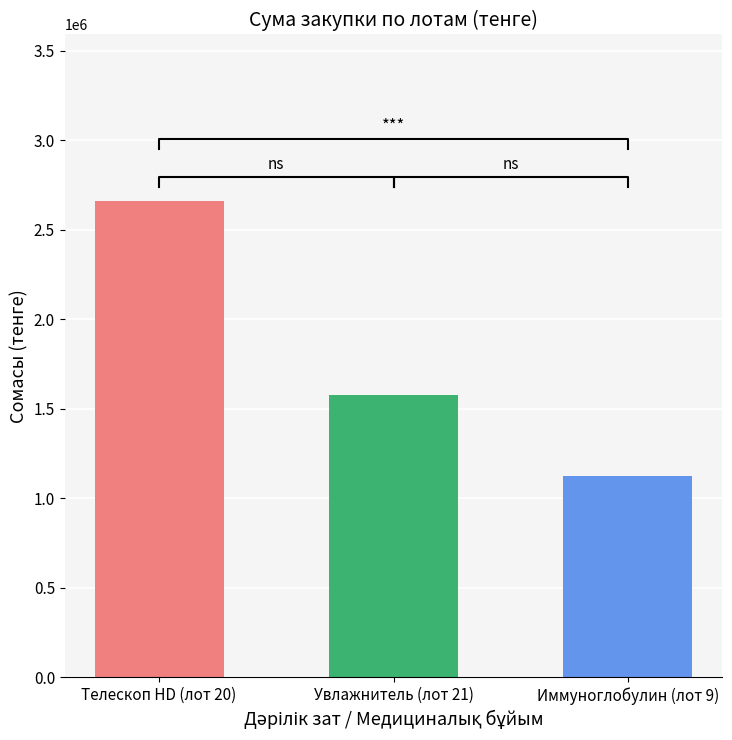

The value at 16 is 338055.4. True or false?

False